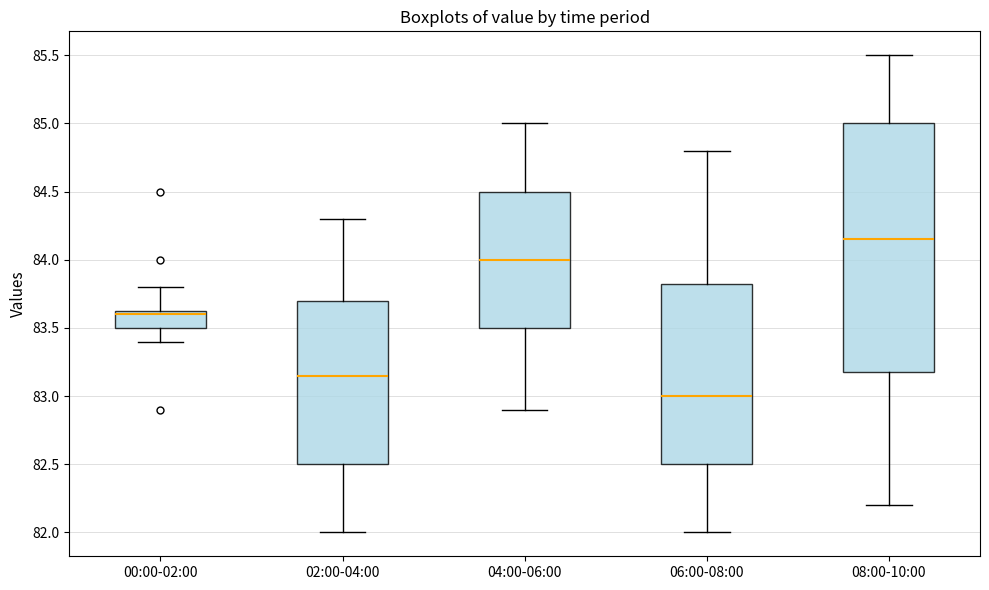

Reading left to right, transcribe this box plot: for each box, give where its median line is, the range the box spans, and where its two whiskers end, as read against the y-axis. The values are not printed on the chart, so give them approximately, as read against the axis.

00:00-02:00: median 83.60, box 83.50 to 83.65, whiskers 83.40 to 83.80
02:00-04:00: median 83.15, box 82.50 to 83.70, whiskers 82.00 to 84.30
04:00-06:00: median 84.00, box 83.50 to 84.50, whiskers 82.90 to 85.00
06:00-08:00: median 83.00, box 82.50 to 83.85, whiskers 82.00 to 84.80
08:00-10:00: median 84.15, box 83.20 to 85.00, whiskers 82.20 to 85.50